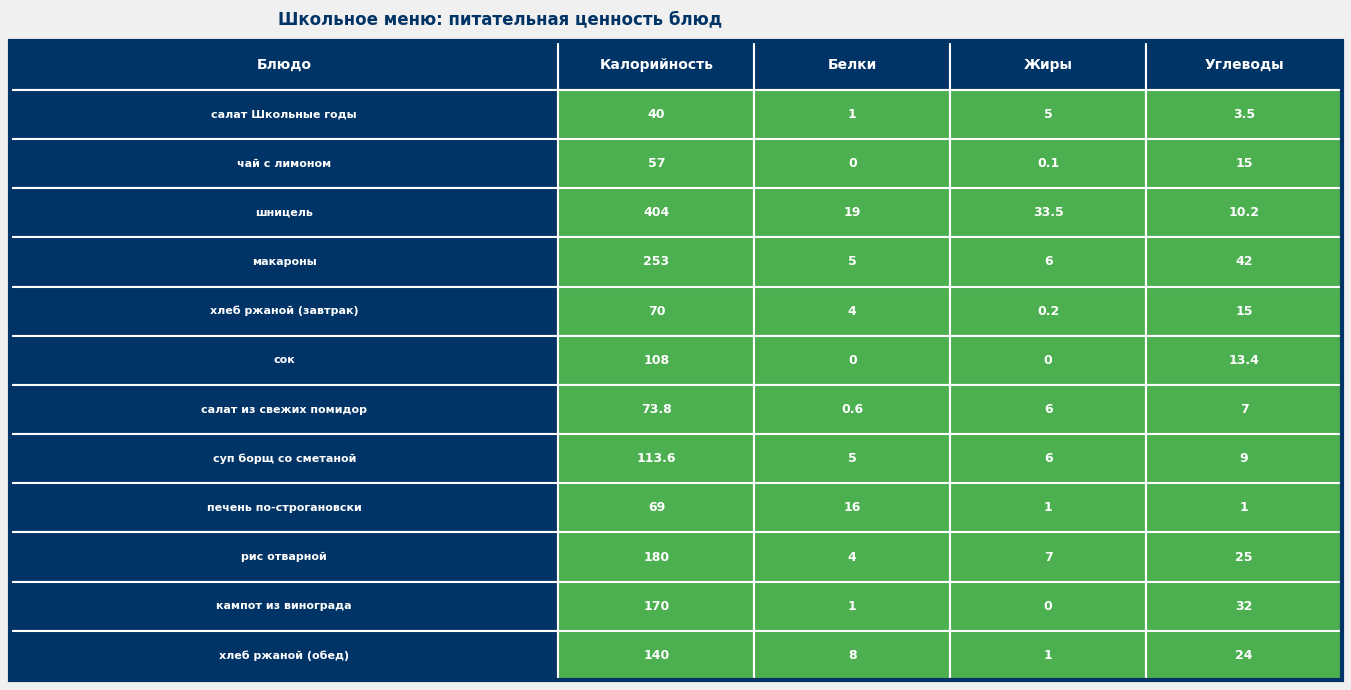

True or false: Калорийность has a value of 170.0 at кампот из винограда.

True